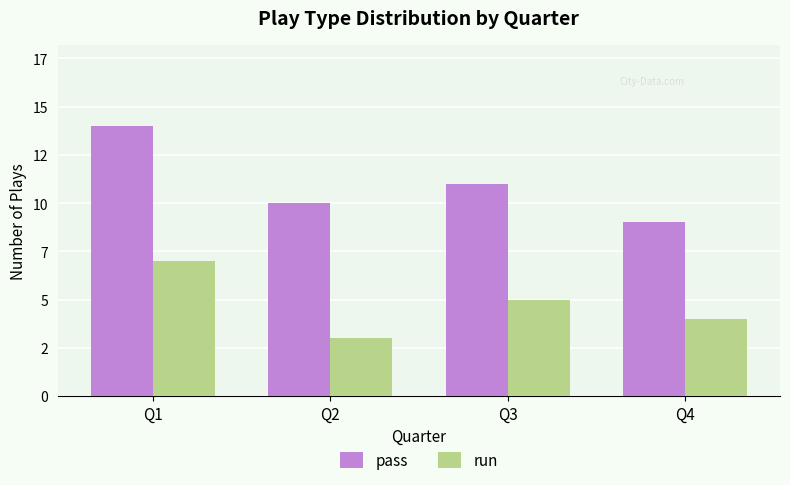

Between Q2 and Q3, which is larger?

Q3